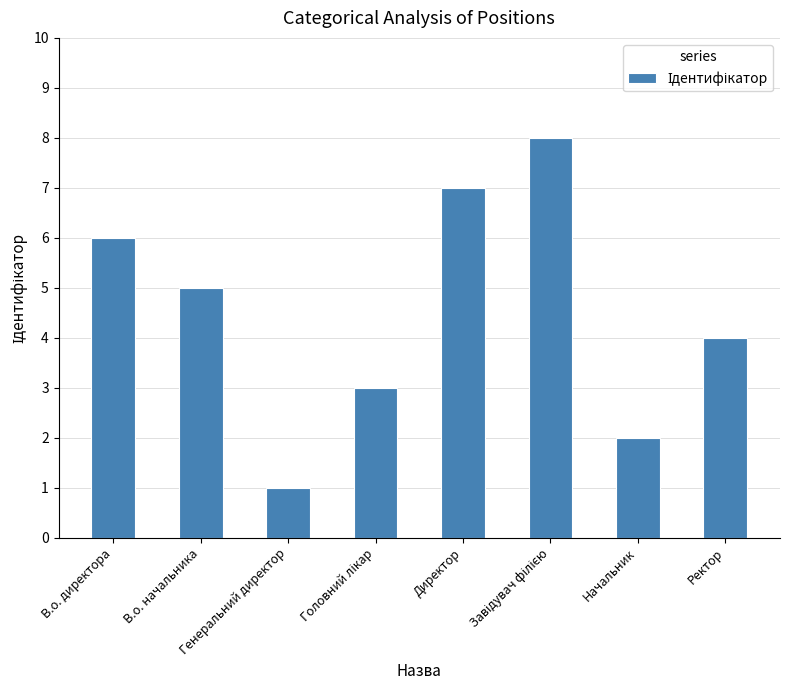

The chart shows a value of 2 at Начальник. True or false?

True